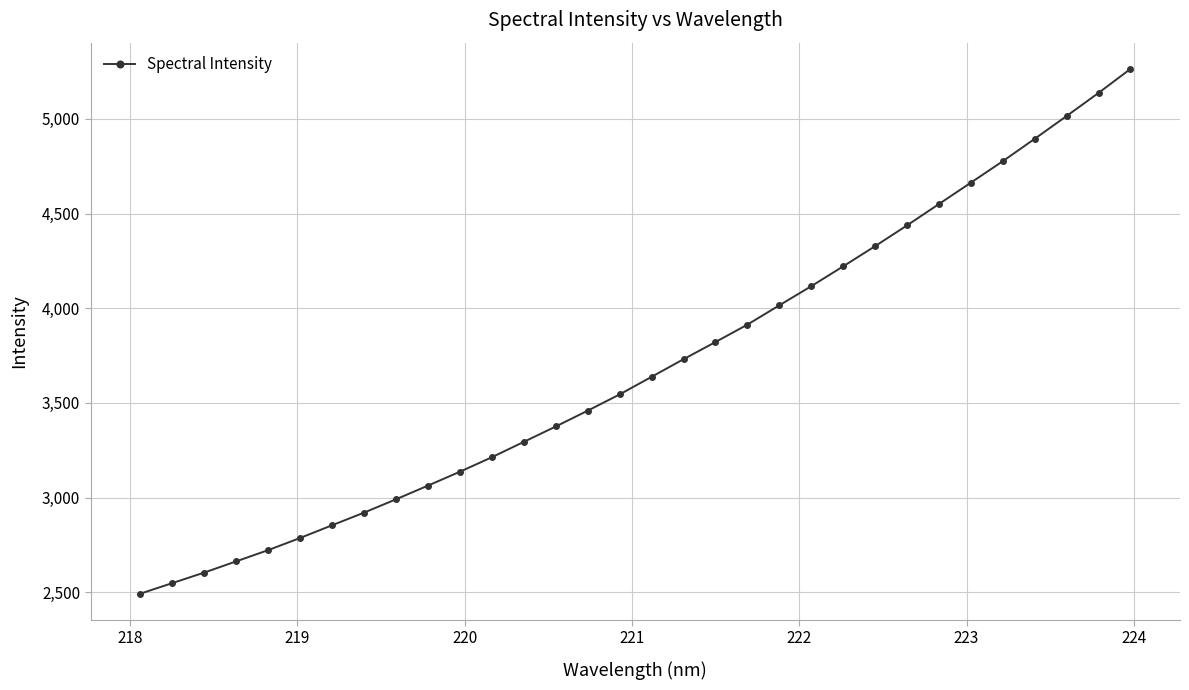

What is the maximum value shown in the chart?

5263.9